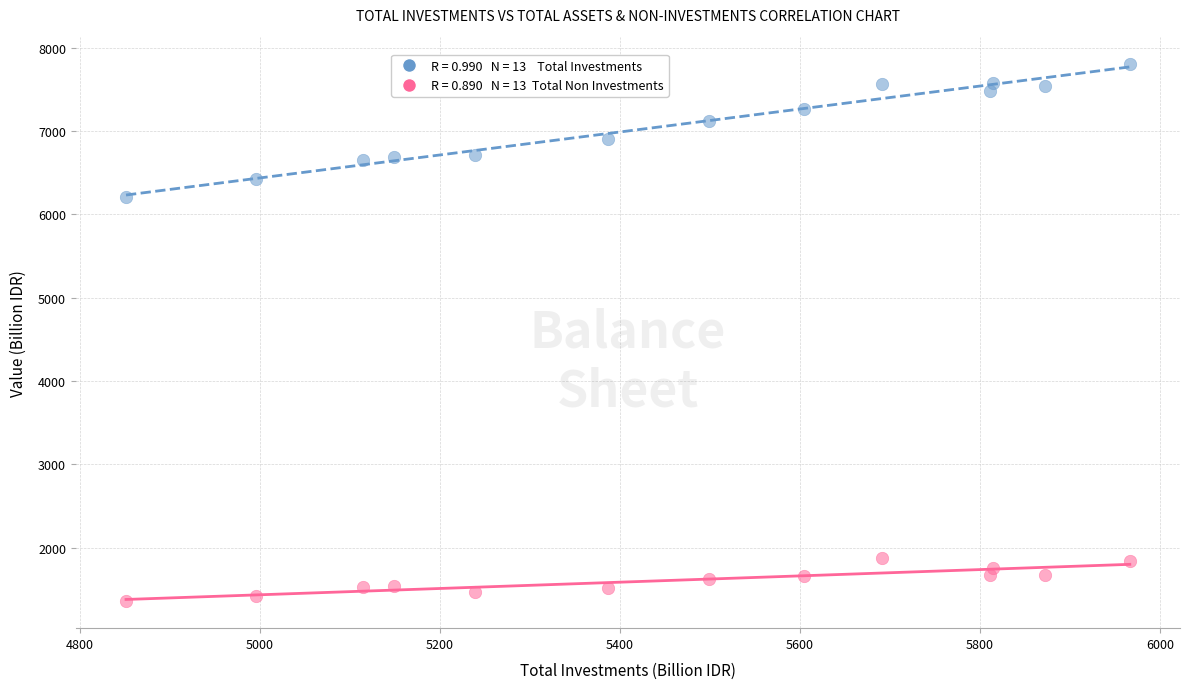

Across all data points, what is the range of Y values (max minus min)?

6449.8